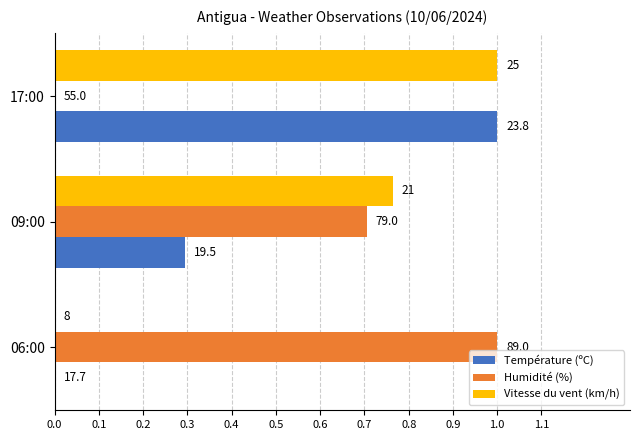

What is the value of the Température (ºC) bar at the 3rd from the left?

1.0